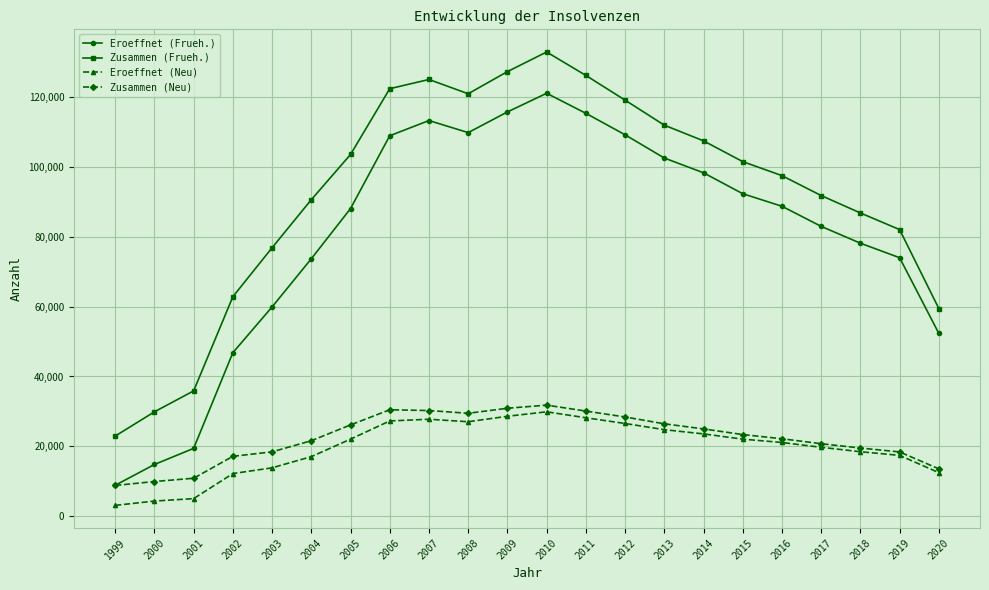

True or false: Zusammen (Frueh.) and Eroeffnet (Frueh.) cross at least once.

False